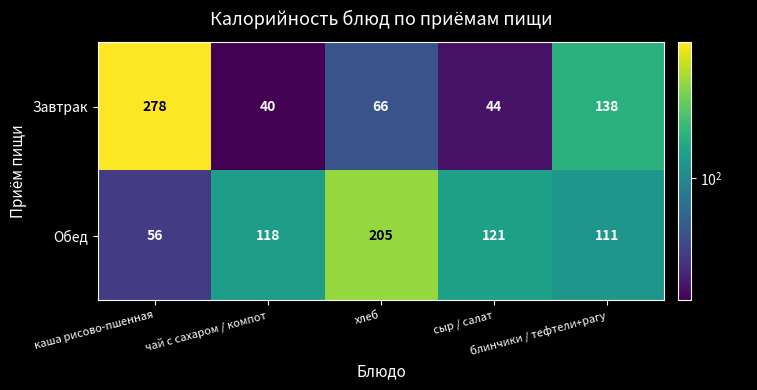

What is the total value across all series at хлеб?

271